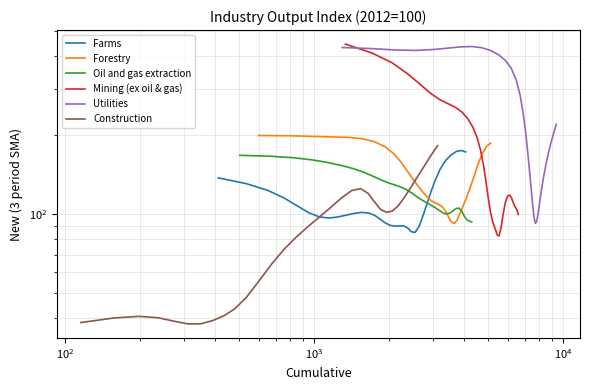

At how many categories does at least one series exceed 422?

8